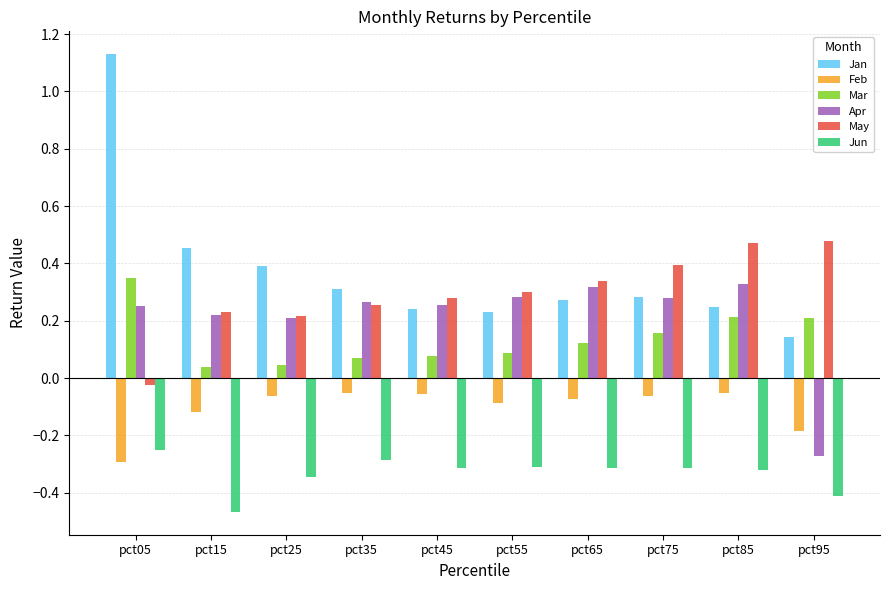

How many values in May are below zero?

1